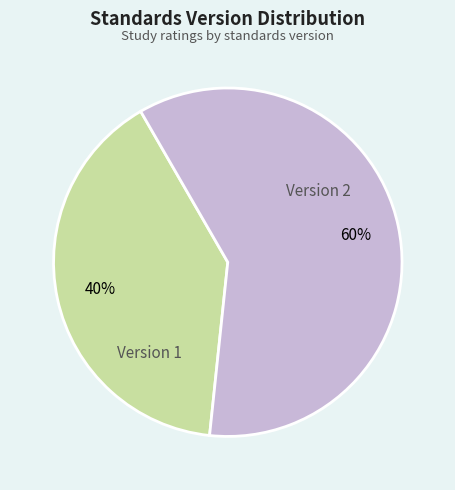

To the nearest percent, what is the average slice percentage?

50%